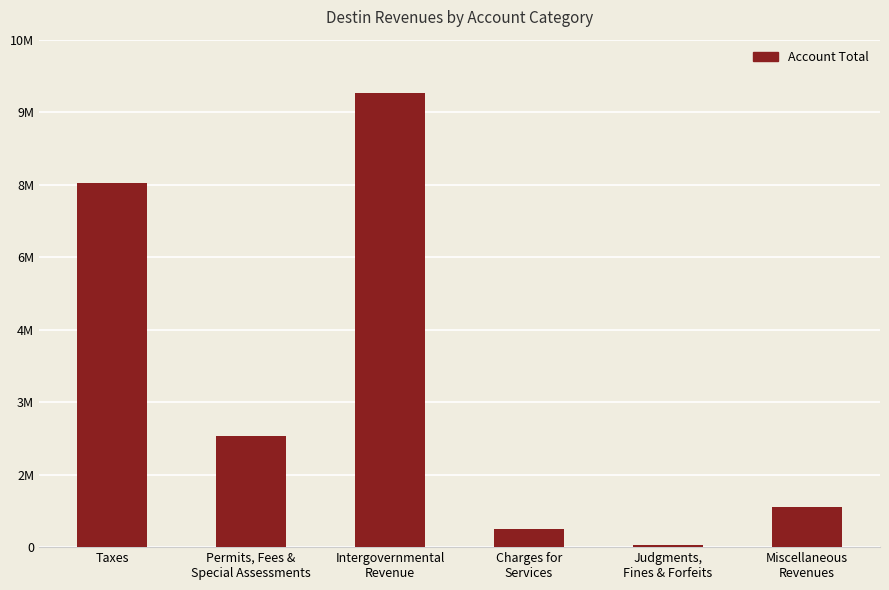

Between Permits, Fees &
Special Assessments and Charges for
Services, which is larger?

Permits, Fees &
Special Assessments